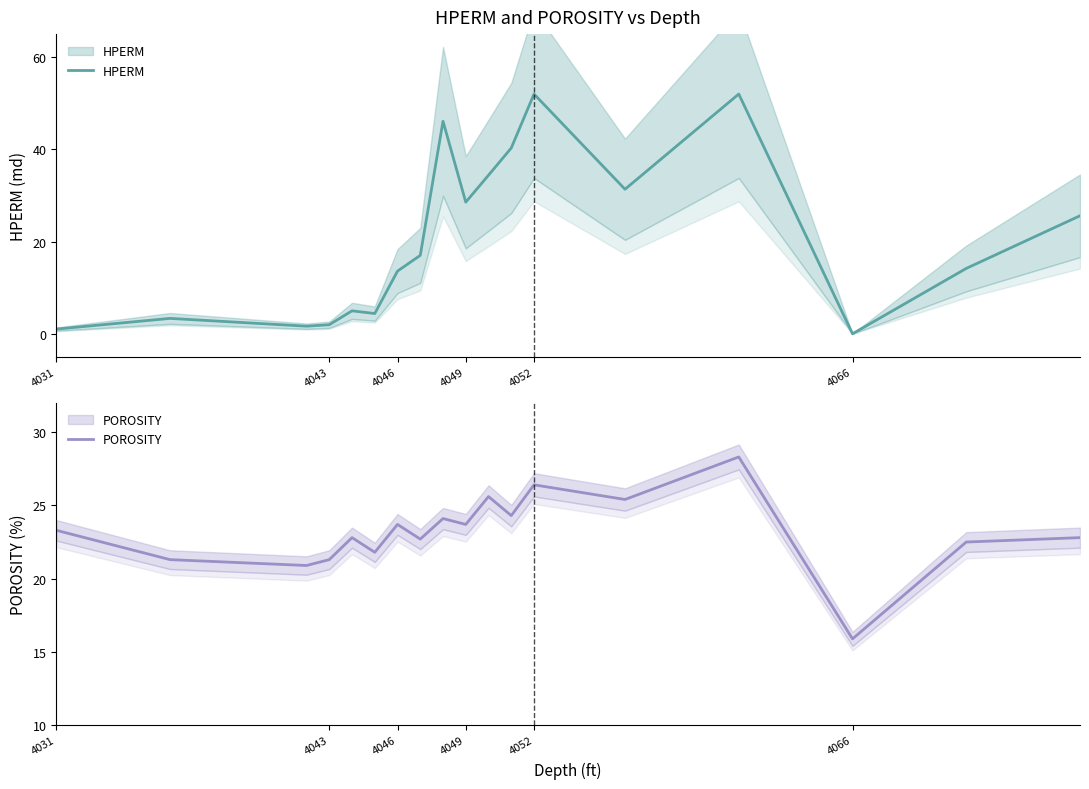

How many lines are shown in the chart?

2